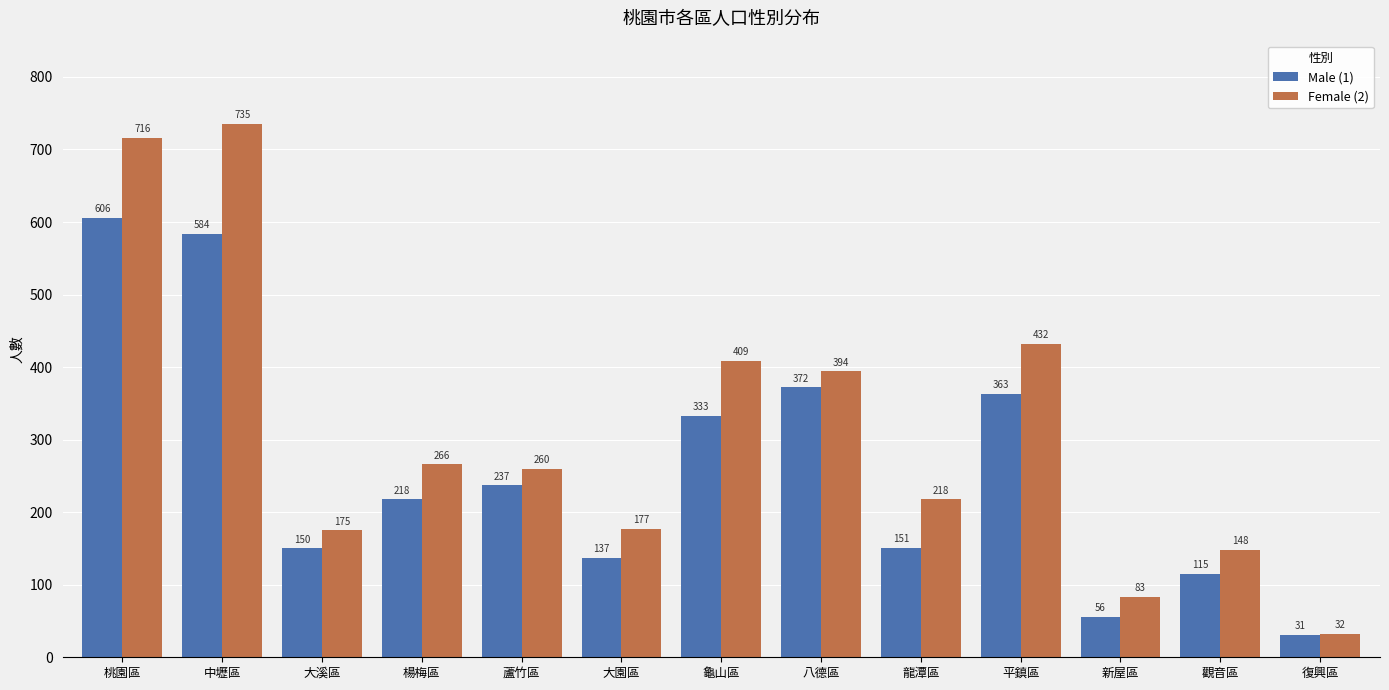

The value of Male (1) at 龍潭區 is 151. True or false?

True